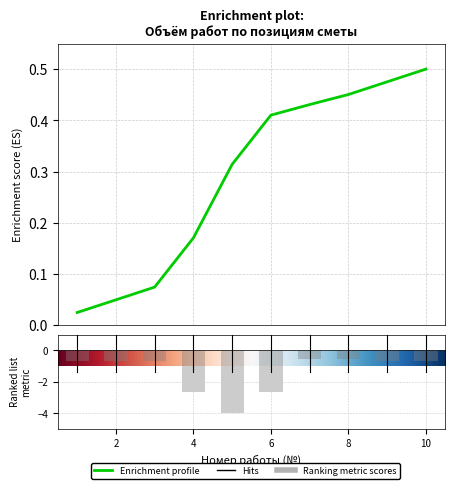

What is the value of the 4th bar from the left?

-2.7